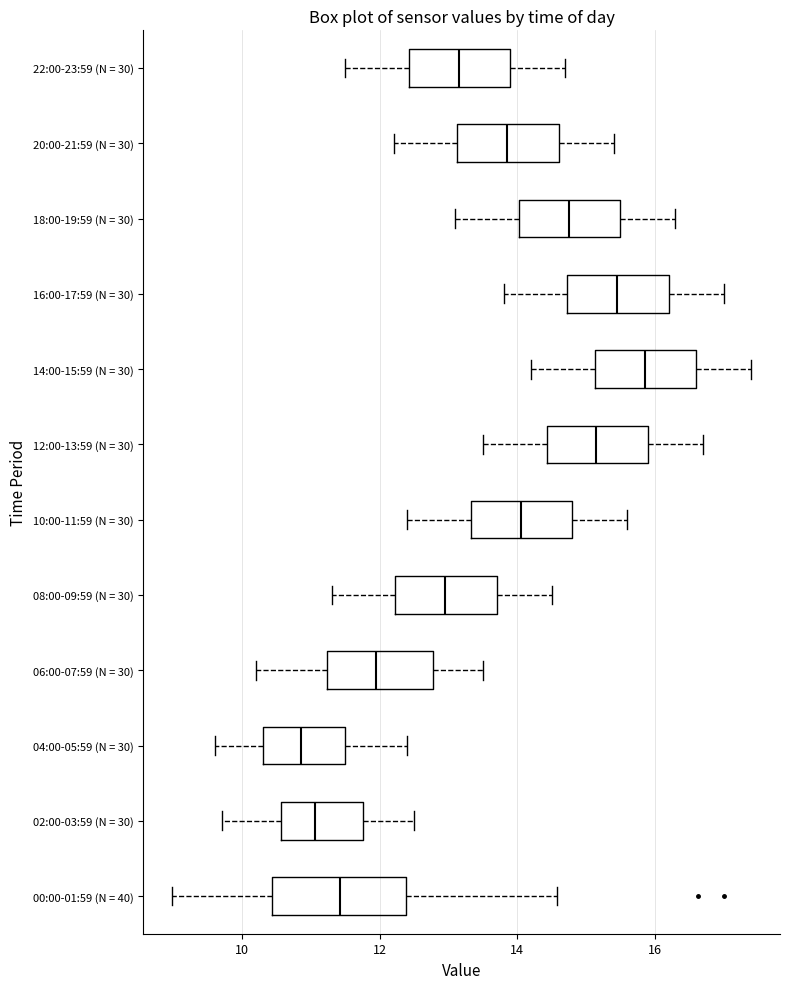

Comparing the boxes themselves (not the whiskers), which one is the widest?

00:00-01:59 (N = 40)